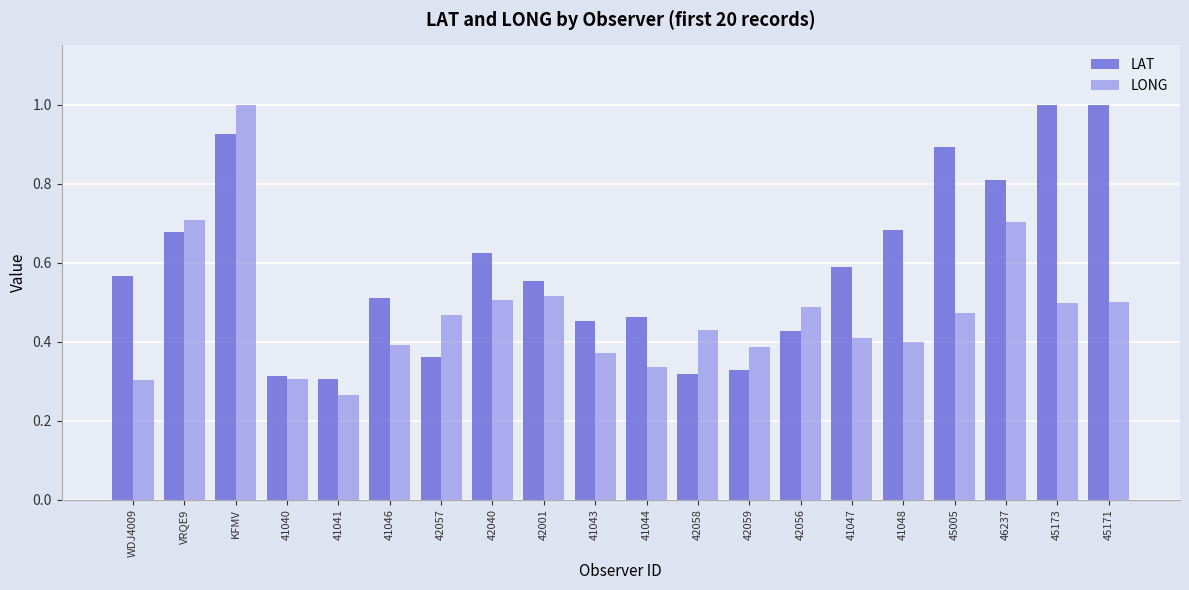

Which label corresponds to the smallest value in the chart?

41041